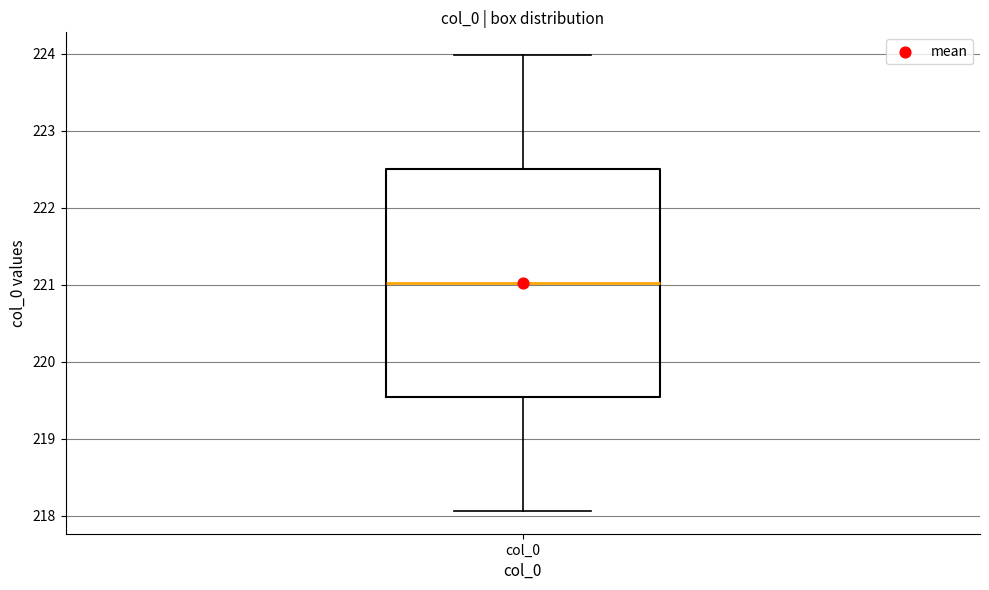

Read this box plot against the y-axis: the position of the median line, the range covered by the box, and the ends of both whiskers. The values are not printed on the chart, so give them approximately, as read against the axis.

median 221.0, box 219.5 to 222.5, whiskers 218.1 to 224.0